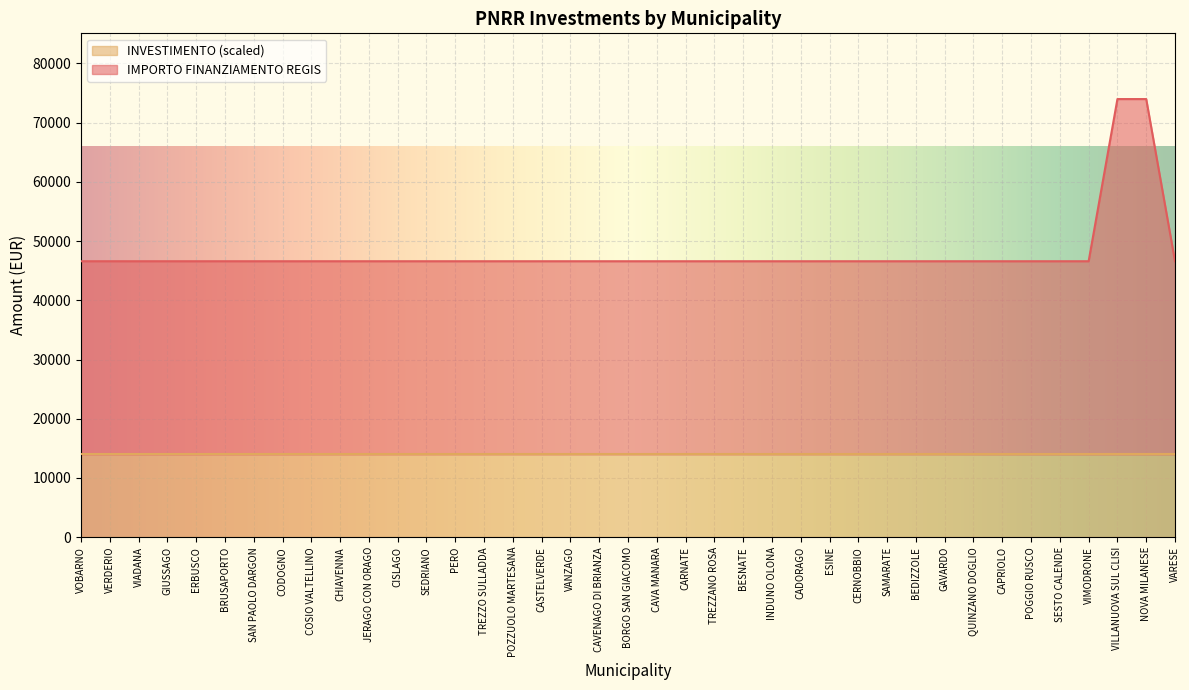

What is the ratio of the value at CAVENAGO DI BRIANZA to the value at NOVA MILANESE?

0.6